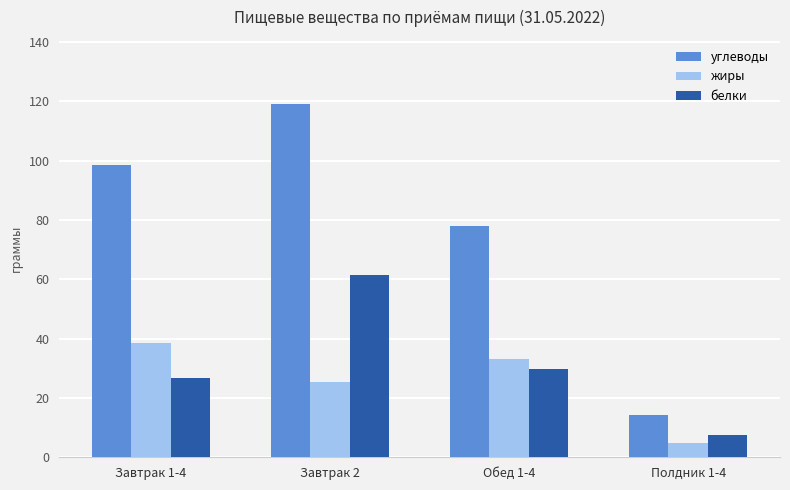

What is the label of the 4th bar from the right?

Завтрак 1-4